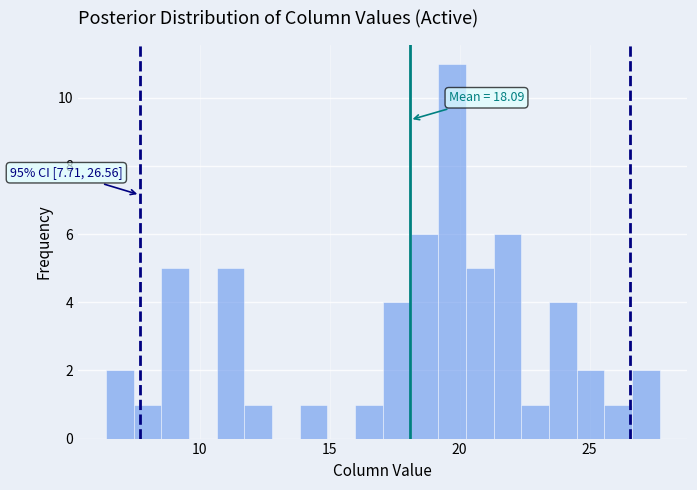

Around what value on the x-axis is the tallest bar? Give the approximate position of its centre, as read against the axis.

19.5